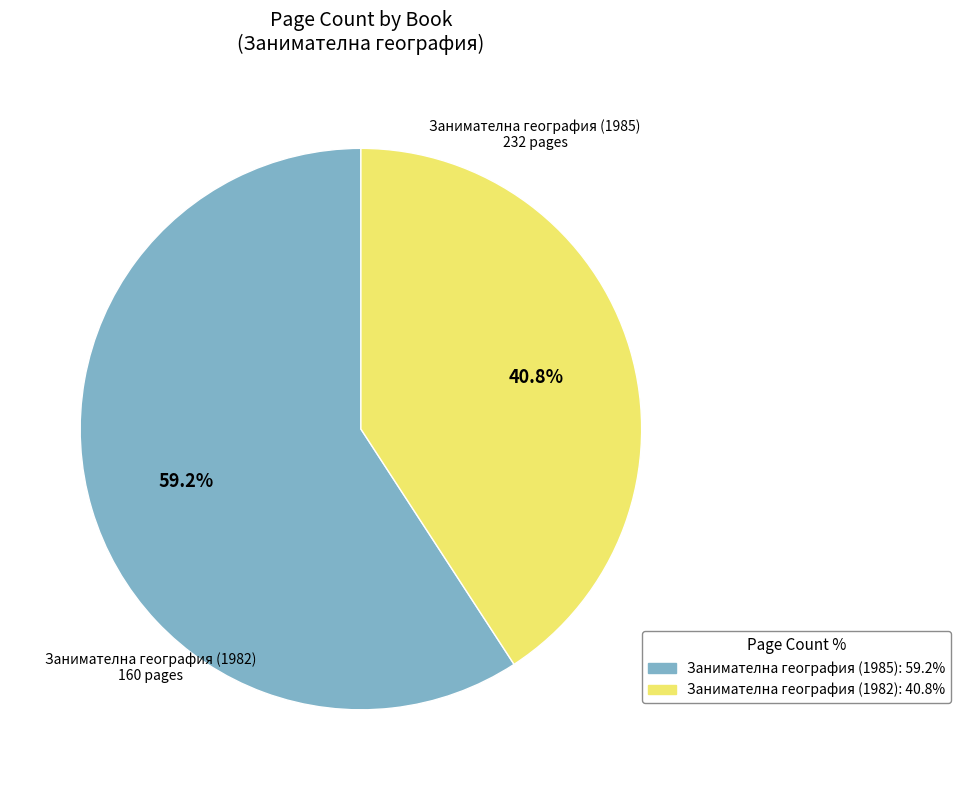

Is there any slice that represents more than half of the pie?

Yes